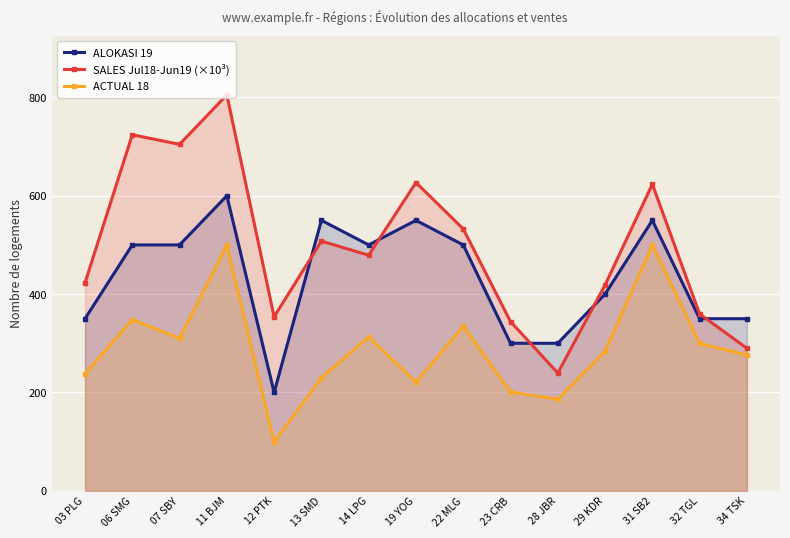

What is the greatest value displayed?

805.1